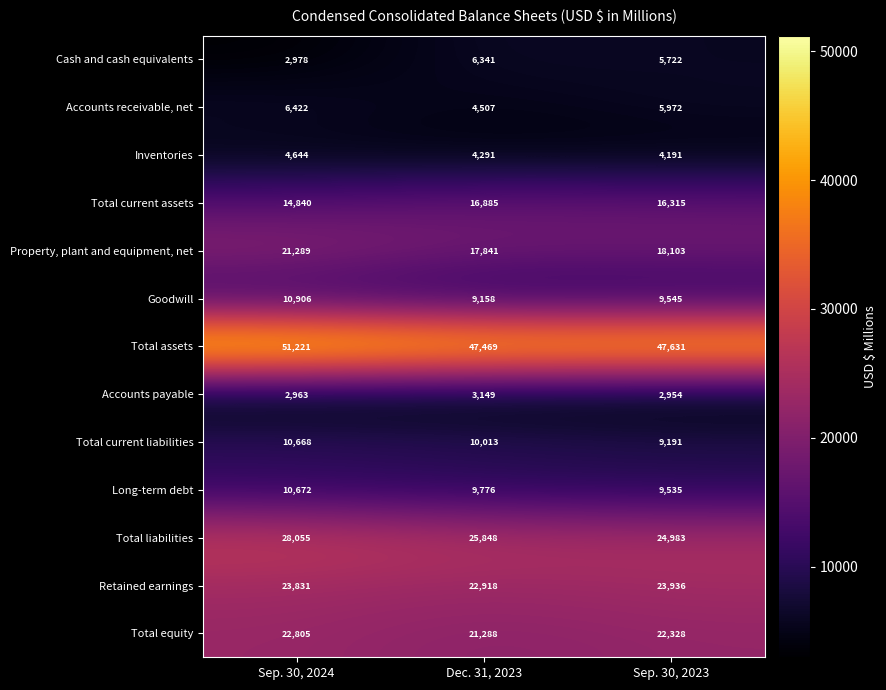

How many series are shown in this chart?

13